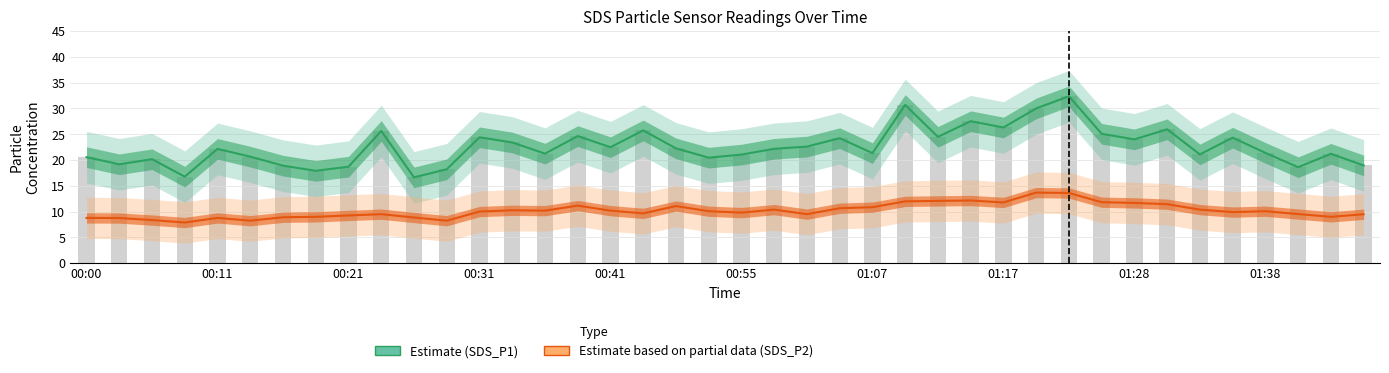

How many data points in Estimate based on partial data (SDS_P2) are less than 10?

19